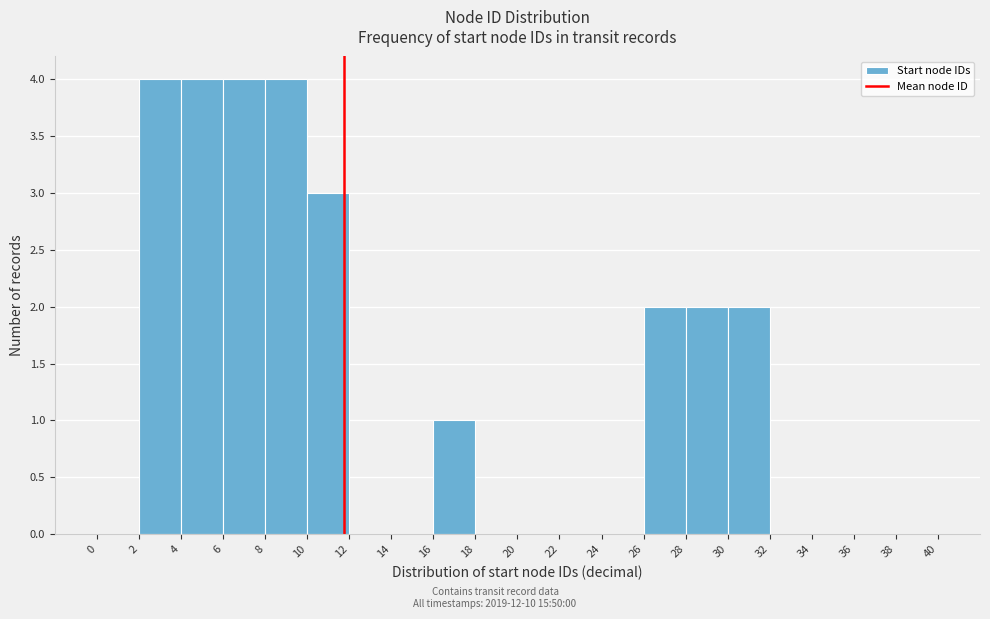

Reading left to right, transcribe this chart: for each bar, give the range it covers on the x-axis and its height. The values are not printed on the chart, so give them approximately, as read against the axis.

0 to 2: 0
2 to 4: 4
4 to 6: 4
6 to 8: 4
8 to 10: 4
10 to 12: 3
12 to 14: 0
14 to 16: 0
16 to 18: 1
18 to 20: 0
20 to 22: 0
22 to 24: 0
24 to 26: 0
26 to 28: 2
28 to 30: 2
30 to 32: 2
32 to 34: 0
34 to 36: 0
36 to 38: 0
38 to 40: 0